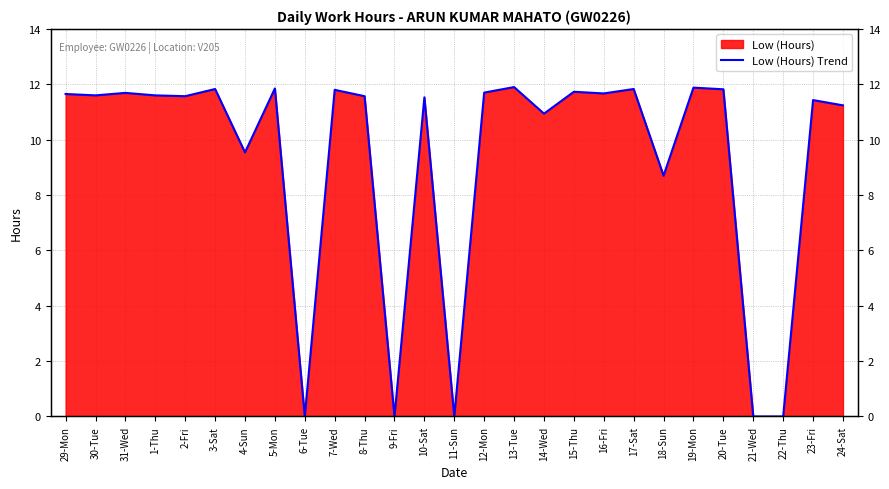

Which label corresponds to the smallest value in the chart?

6-Tue